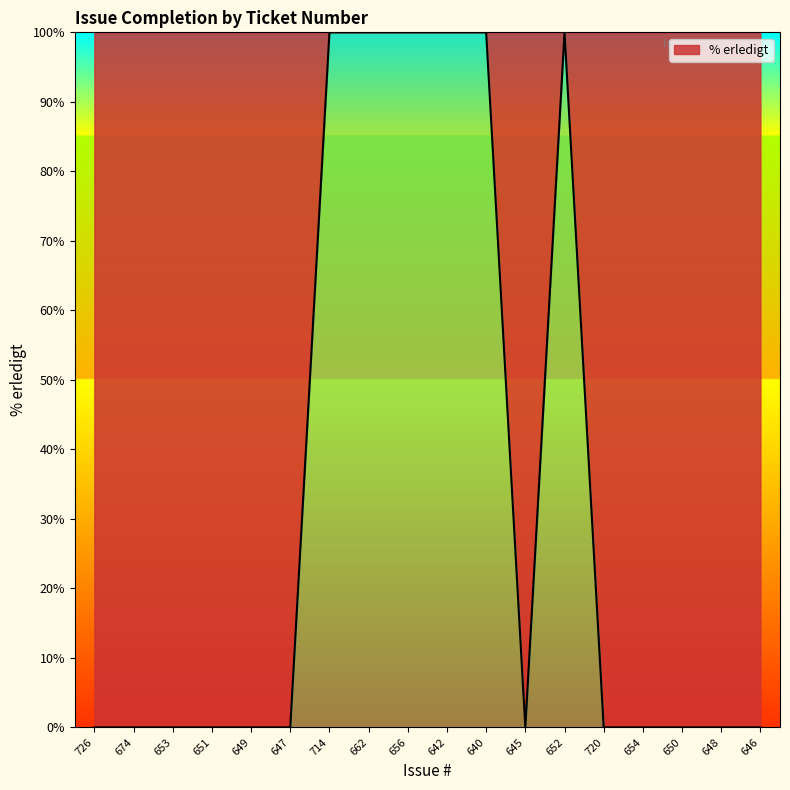

What position from the right is 651?

15